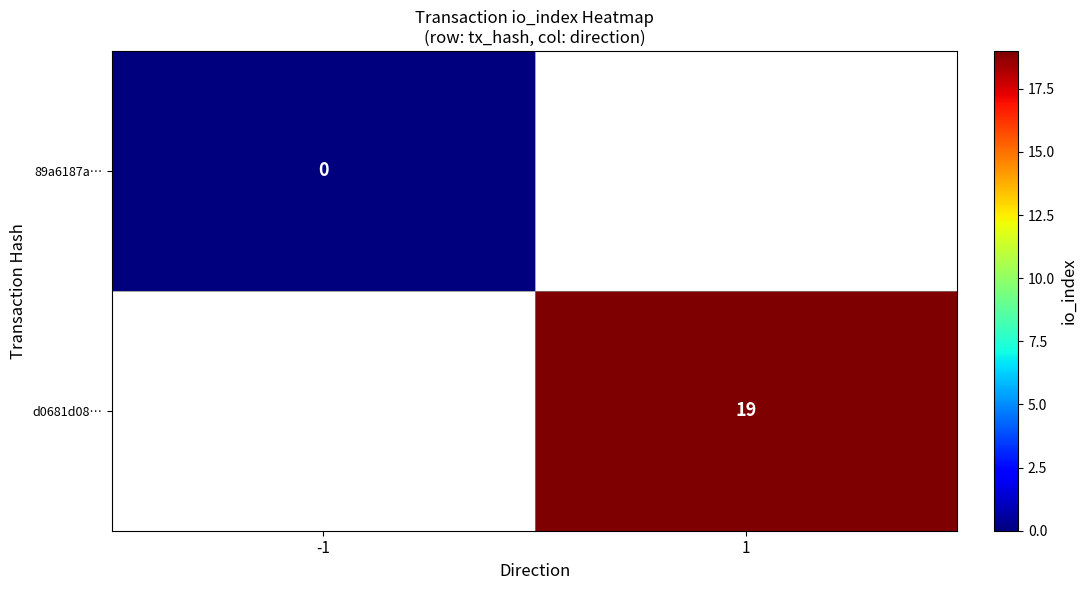

Is the value of d0681d08… at 1 greater than the value of 89a6187a… at -1?

Yes